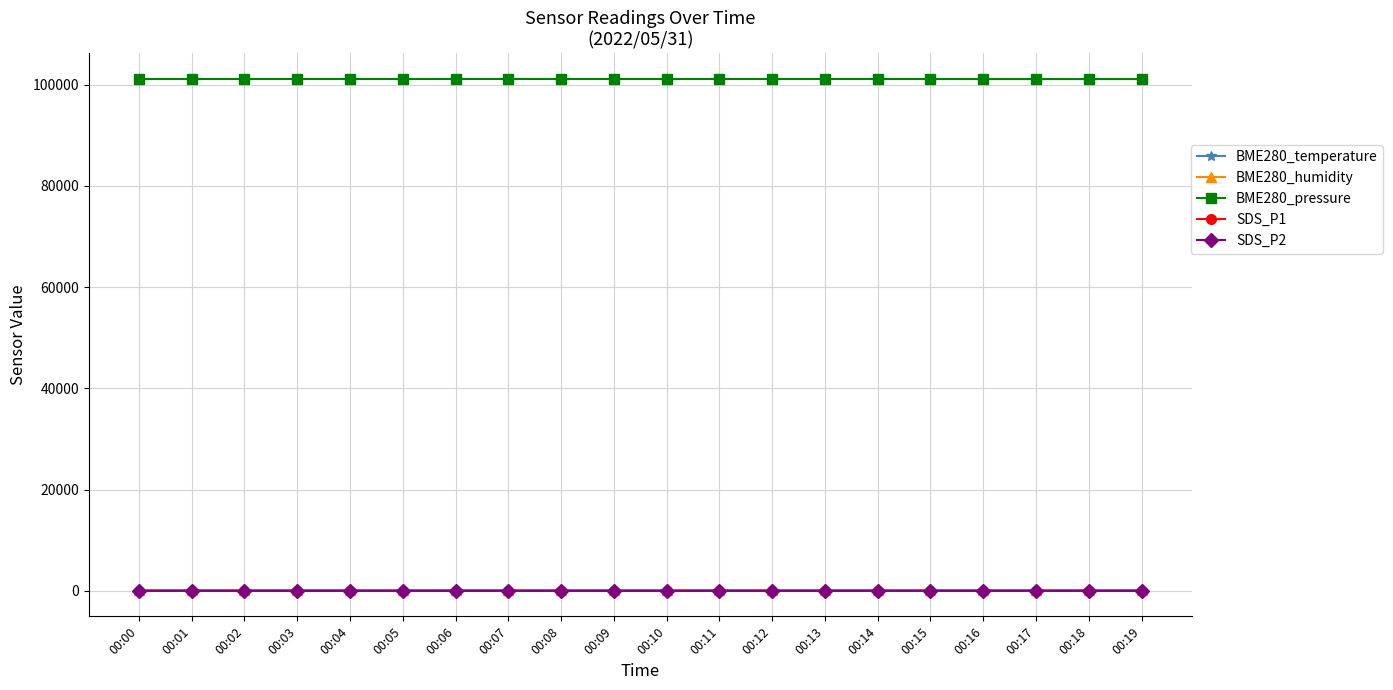

What is the approximate value of BME280_pressure at 00:17?

101100.0